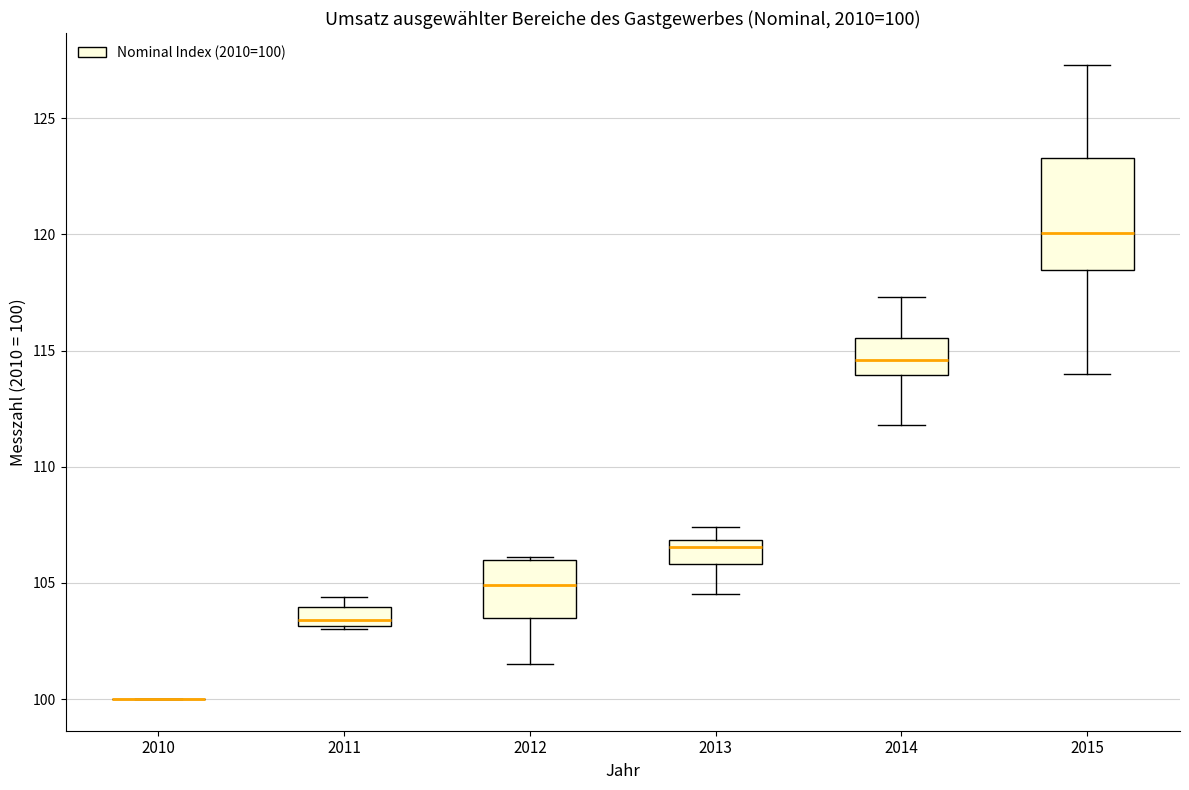

Which box is the tallest, from its lower edge to its upper edge?

2015